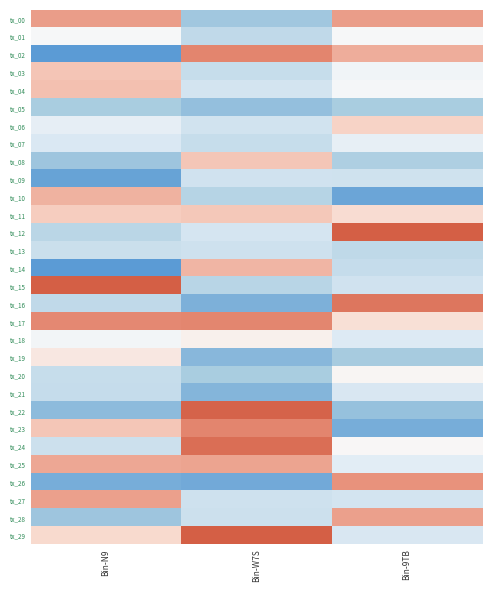

List the series in order of their peak value, lowest first.

tx_05, tx_13, tx_09, tx_21, tx_07, tx_01, tx_20, tx_18, tx_19, tx_06, tx_11, tx_08, tx_03, tx_04, tx_14, tx_10, tx_25, tx_28, tx_27, tx_00, tx_26, tx_17, tx_23, tx_02, tx_16, tx_24, tx_22, tx_12, tx_15, tx_29